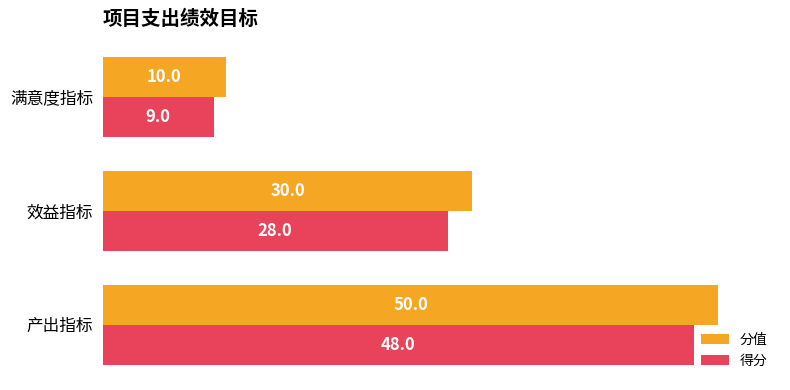

Which label corresponds to the smallest value in the chart?

满意度指标